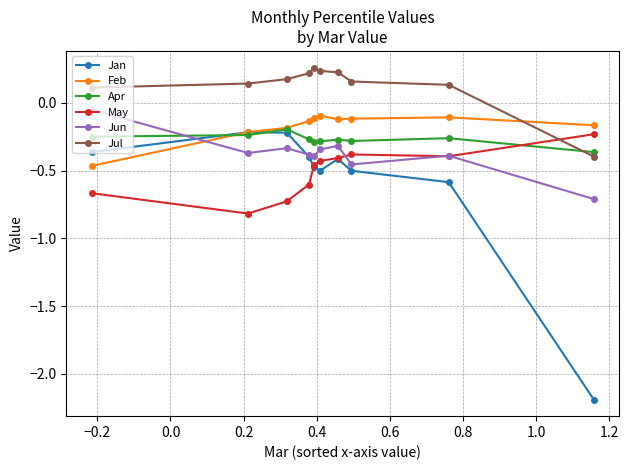

Which series has the largest range (max minus min)?

Jan